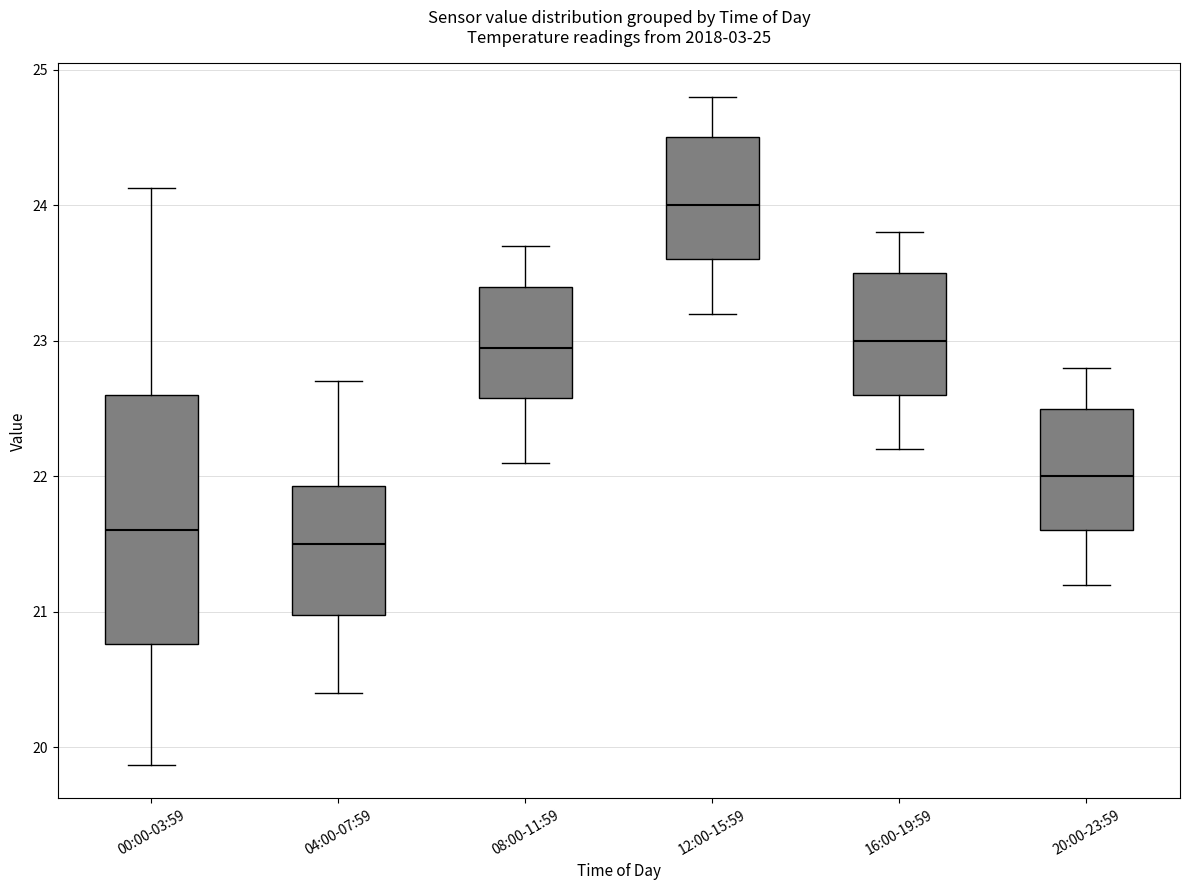

Which box is the tallest, from its lower edge to its upper edge?

00:00-03:59